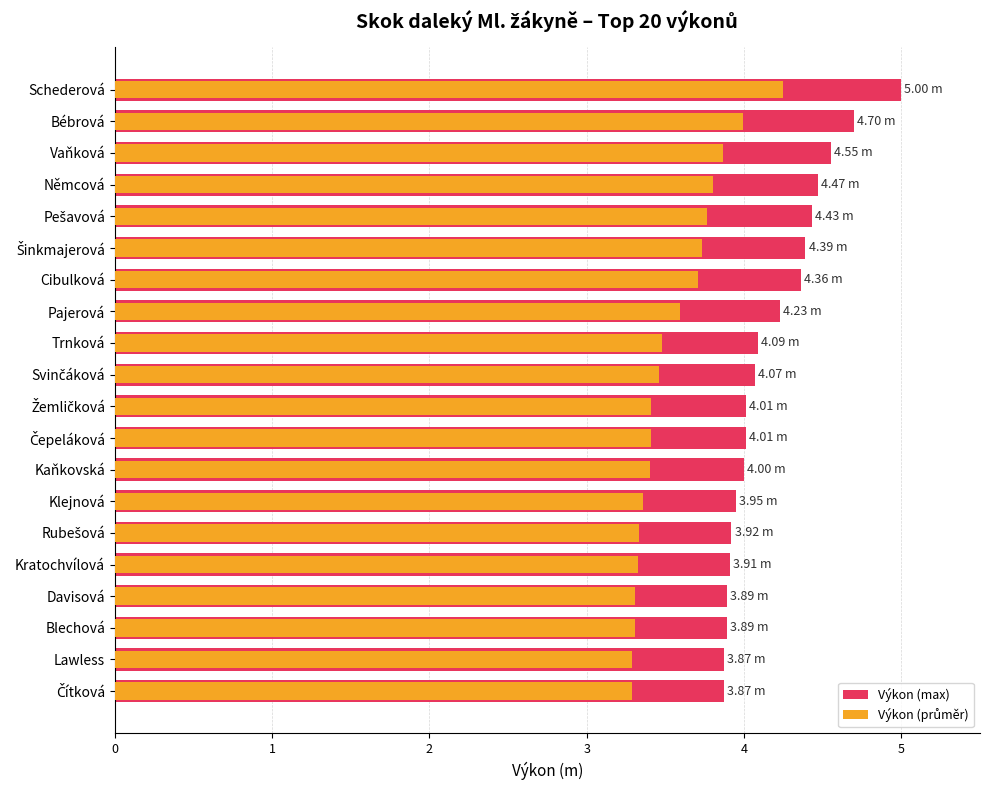

Between 16 and 15, which is larger?

15